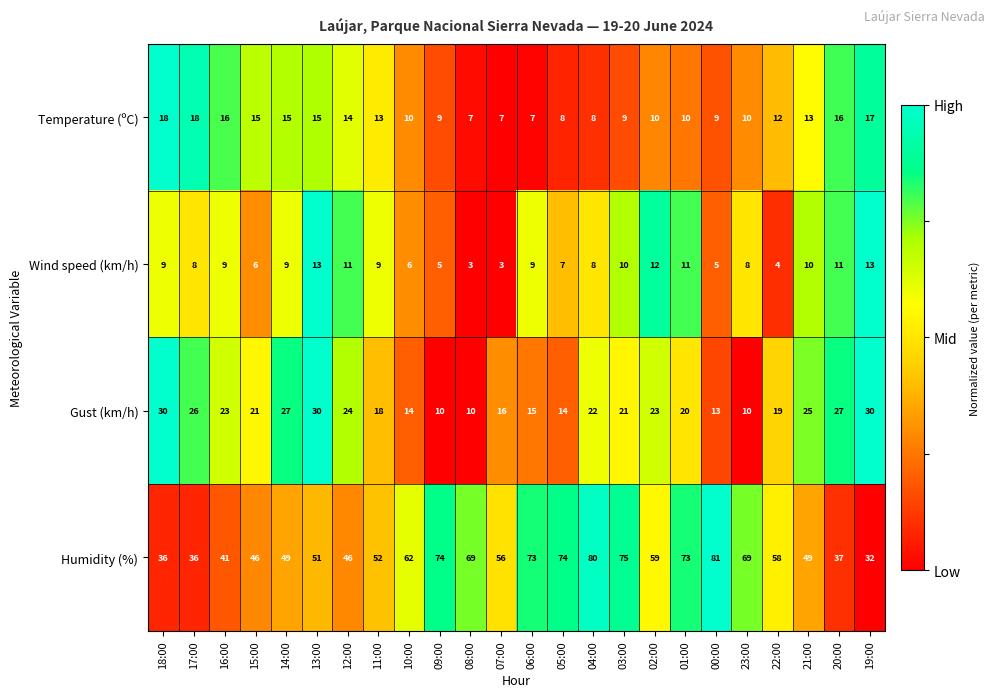

What is the smallest value displayed?

3